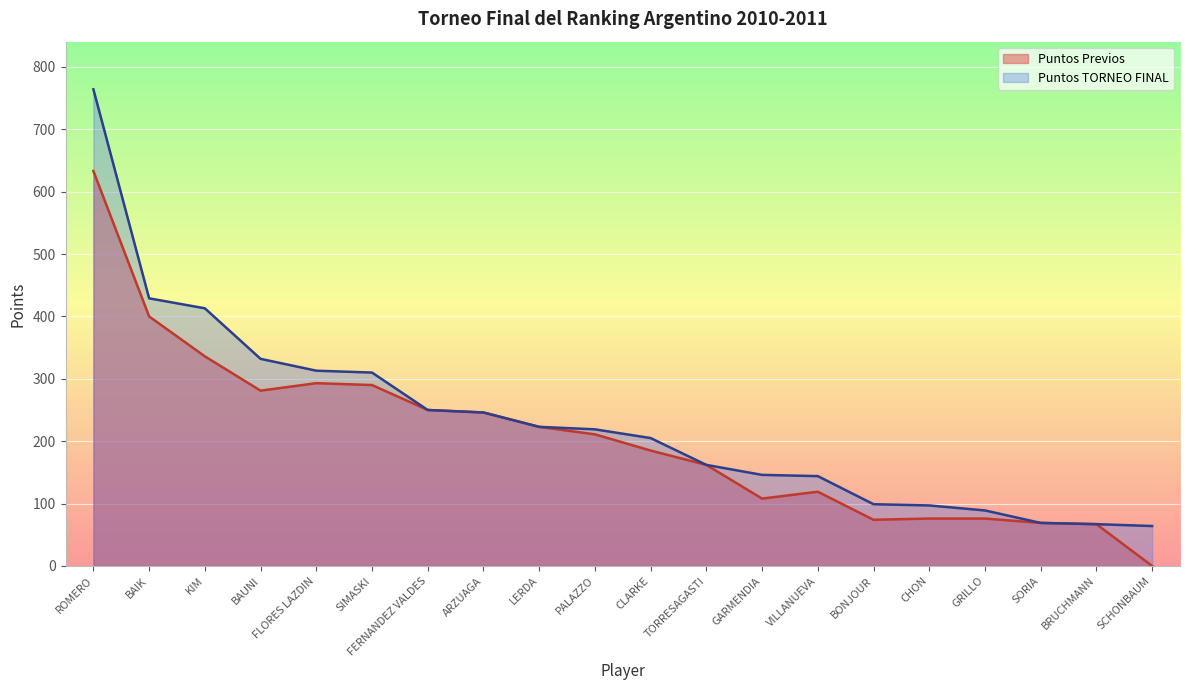

What is the sum of the Puntos TORNEO FINAL values at FLORES LAZDIN and FERNANDEZ VALDES?

563